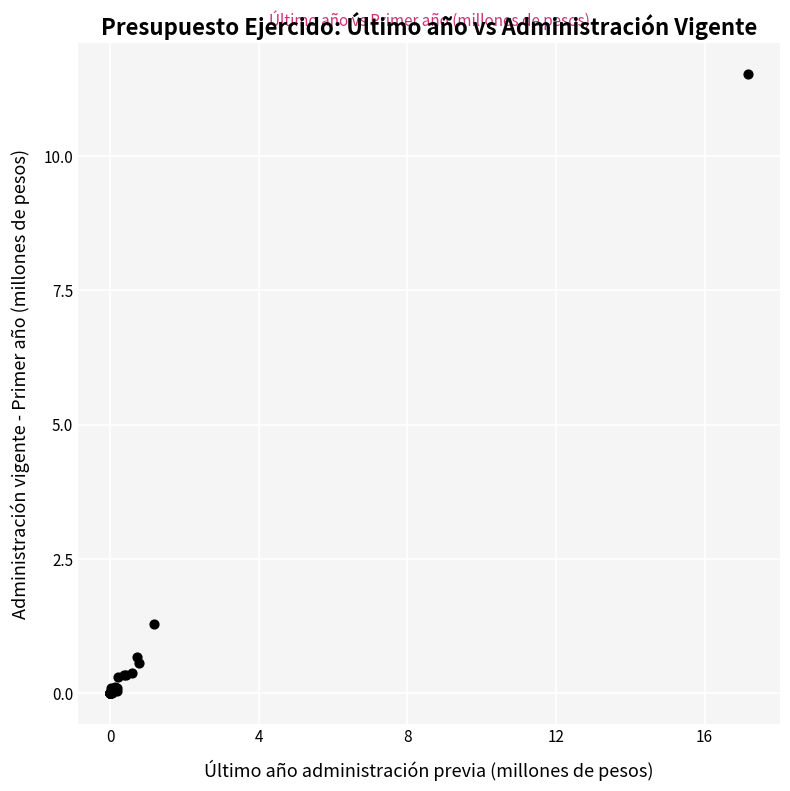

What Y value in the scatter plot is closest to 5?

1.3